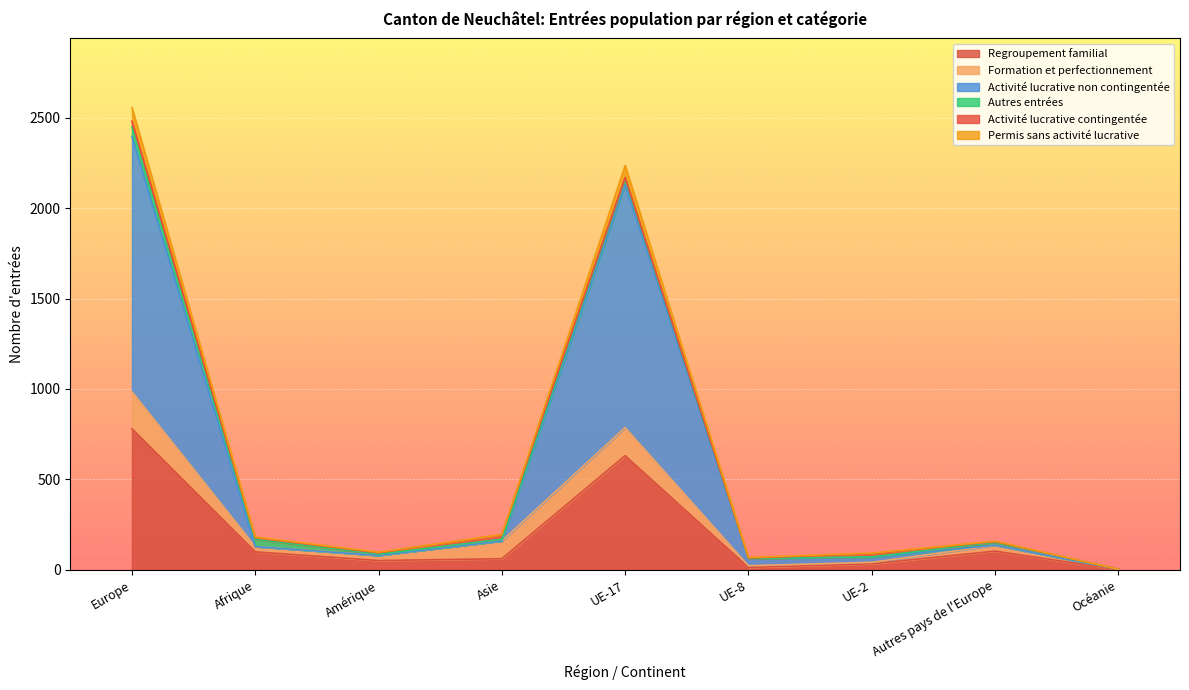

What is the difference between the second highest and second lowest values in the Regroupement familial series?

618